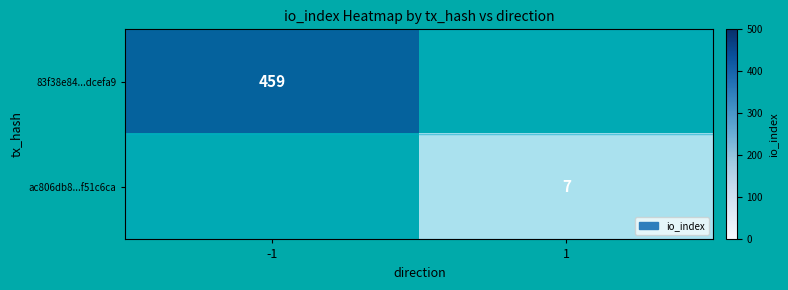

The ac806db8...f51c6ca series shows 4.2 at 1. True or false?

False